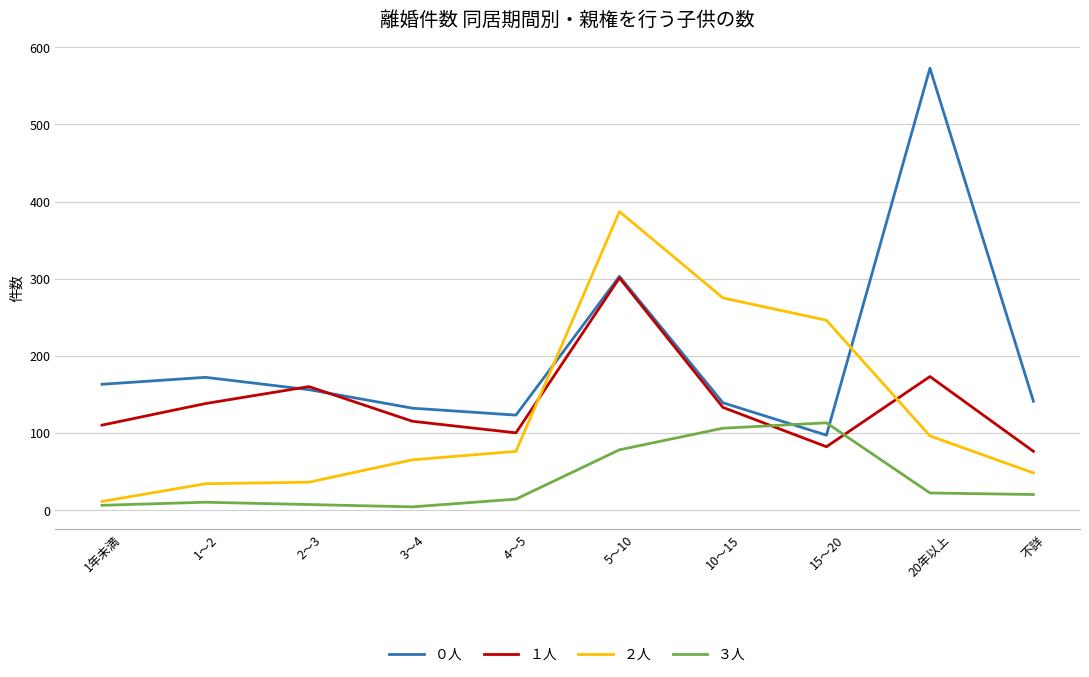

What is the average value of the １人 series?

139